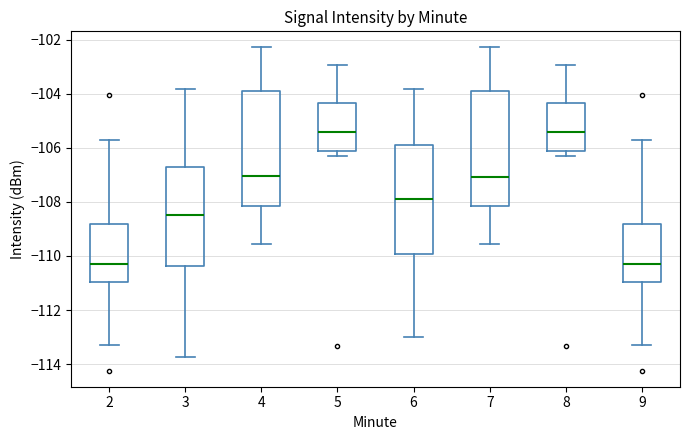

Where does the median line of the box at x = 5 sit on the y-axis? The values are not printed on the chart, so give them approximately, as read against the axis.

-105.4